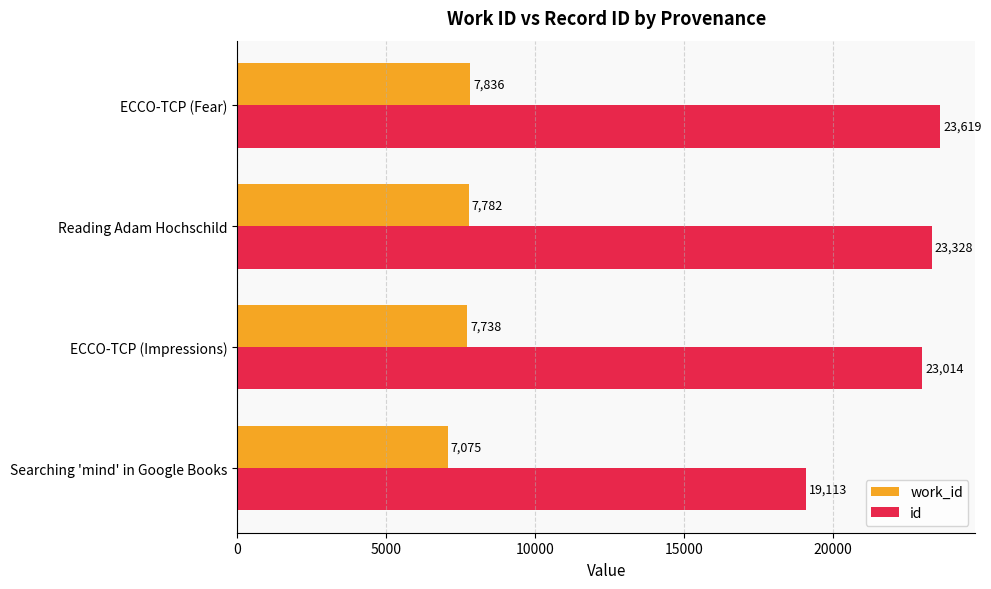

List the series in order of their overall mean, lowest first.

work_id, id